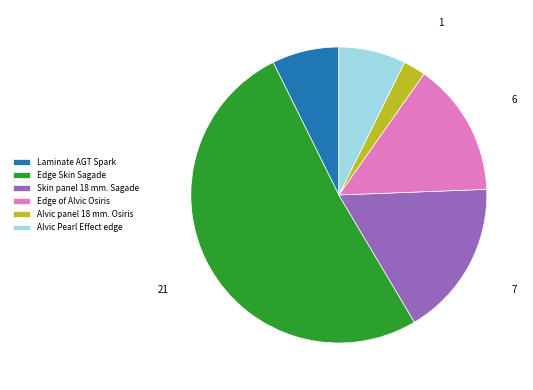

How many slices are in this pie chart?

6